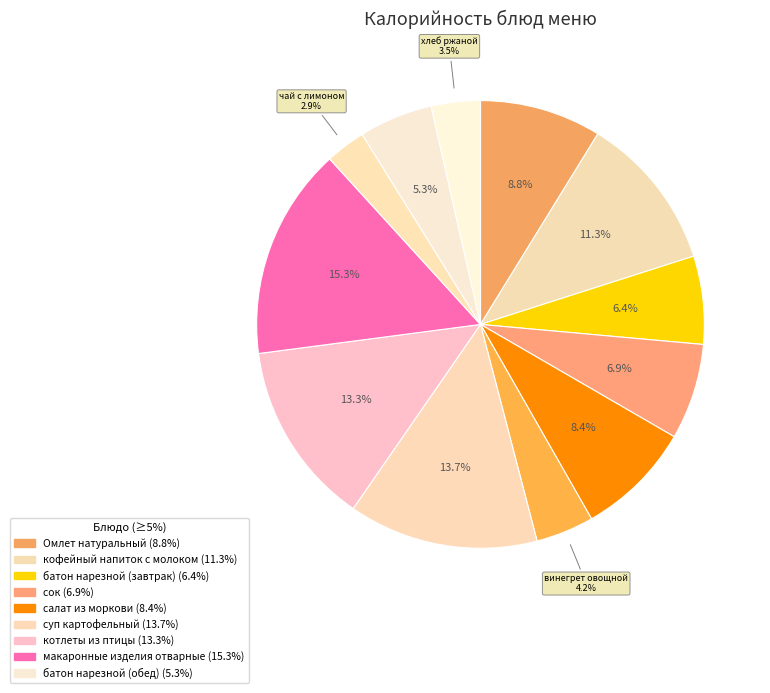

Count the number of slices in the pie.

12